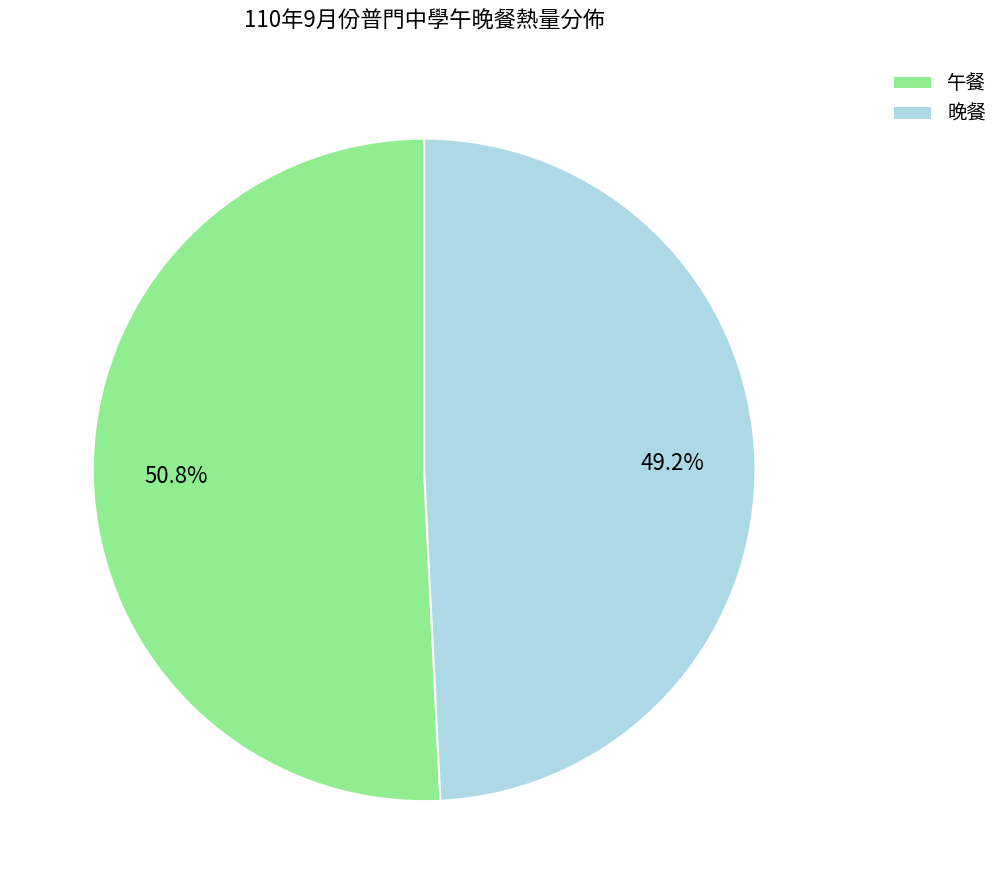

Between 晚餐 and 午餐, which is larger?

午餐